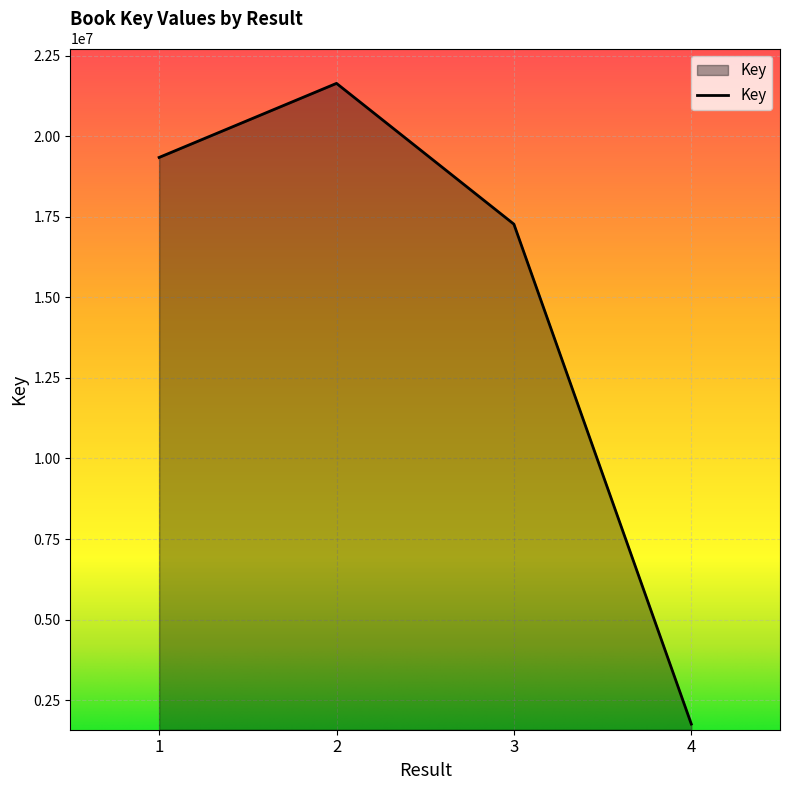

List the labels in order of value, largest first.

2, 1, 3, 4